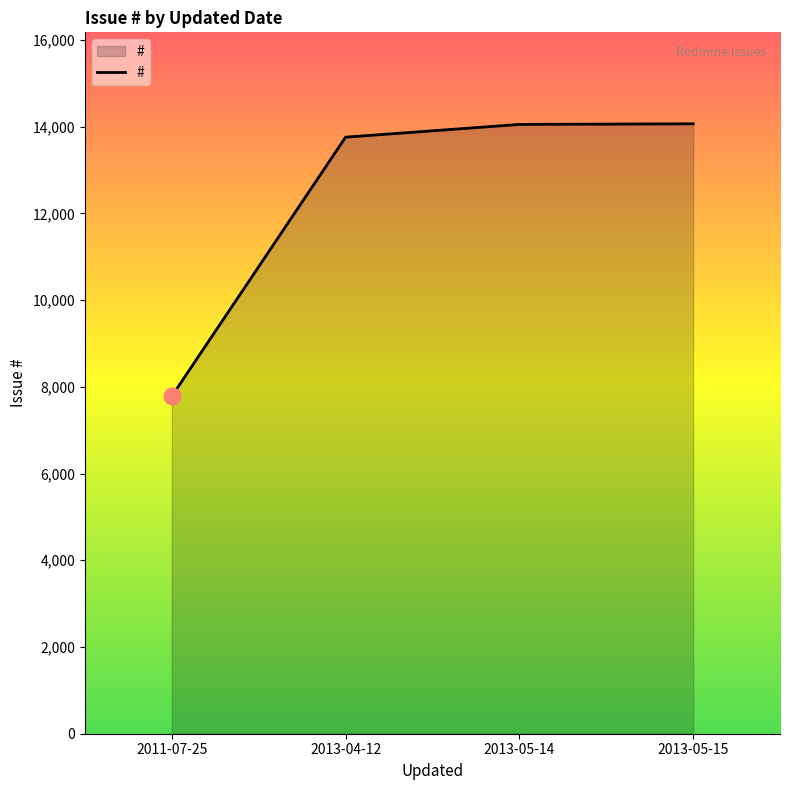

Read the value at 2013-04-12, to the nearest 100.

13800